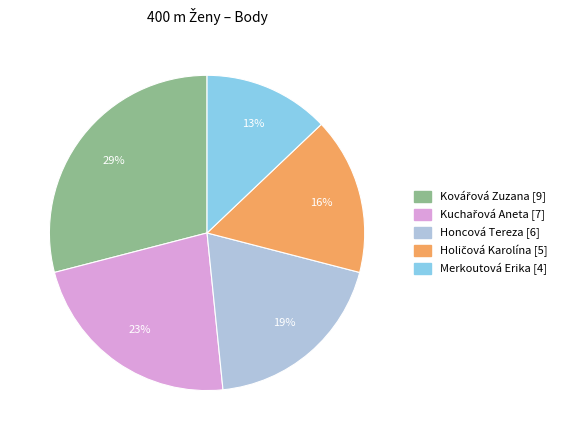

Is there any slice that represents more than half of the pie?

No